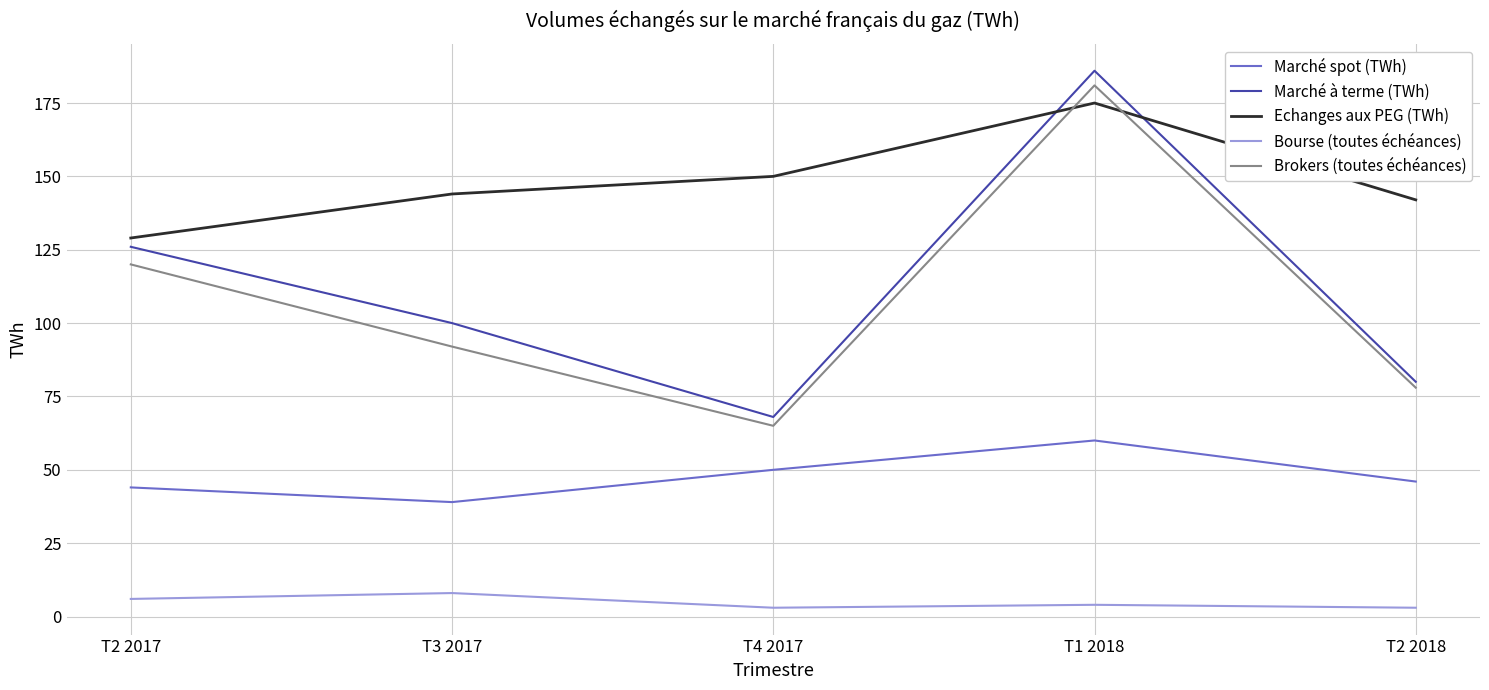

How many values in the Echanges aux PEG (TWh) series are below 144?

2